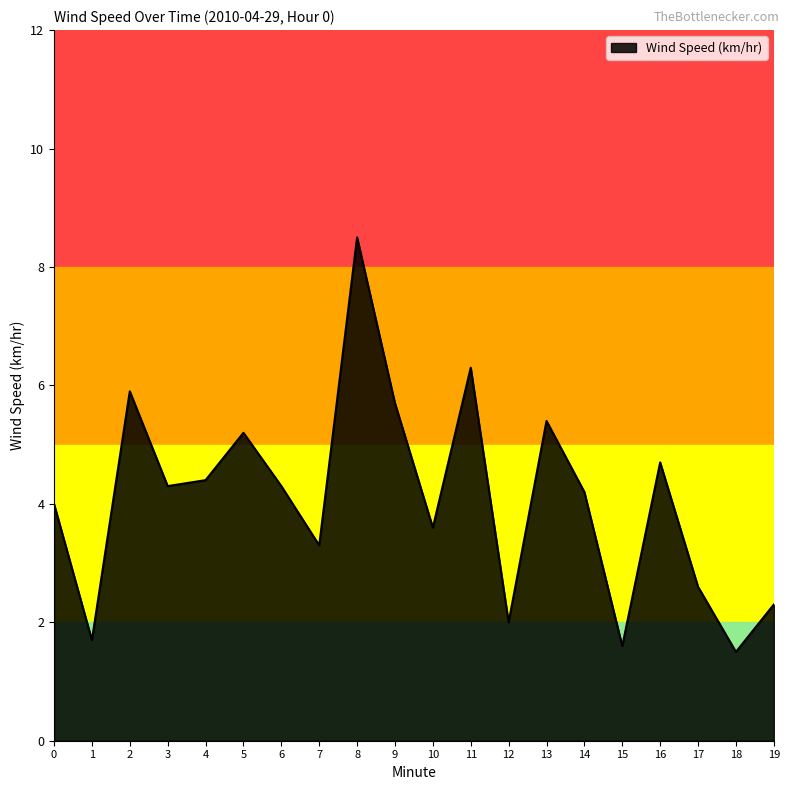

True or false: the data shows 3.5 at 12.

False